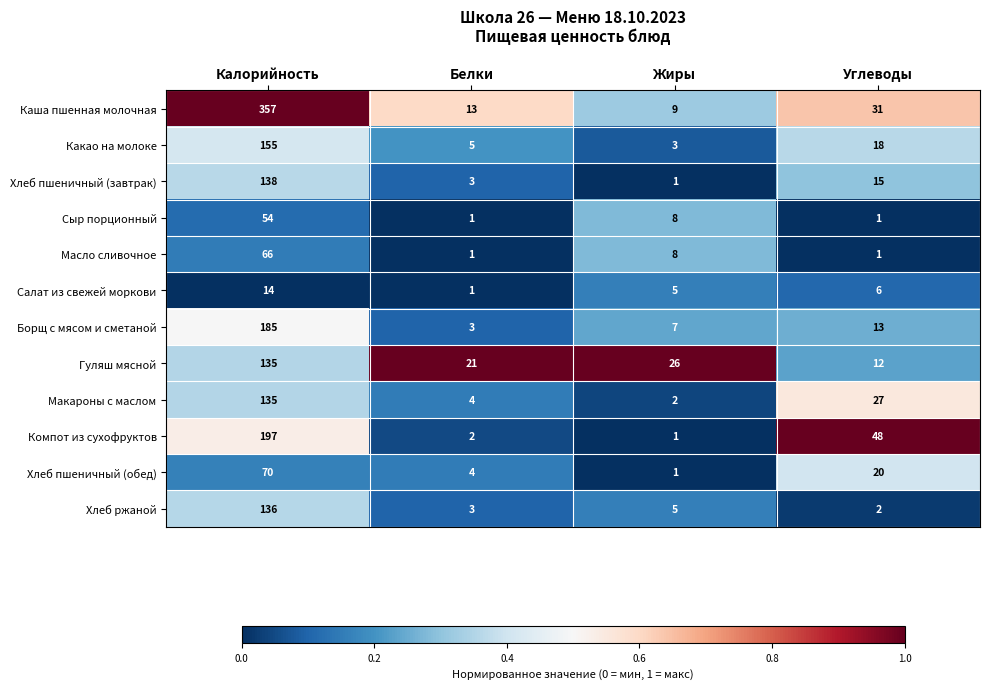

What is the difference between the second highest and second lowest values in the Каша пшенная молочная series?

18